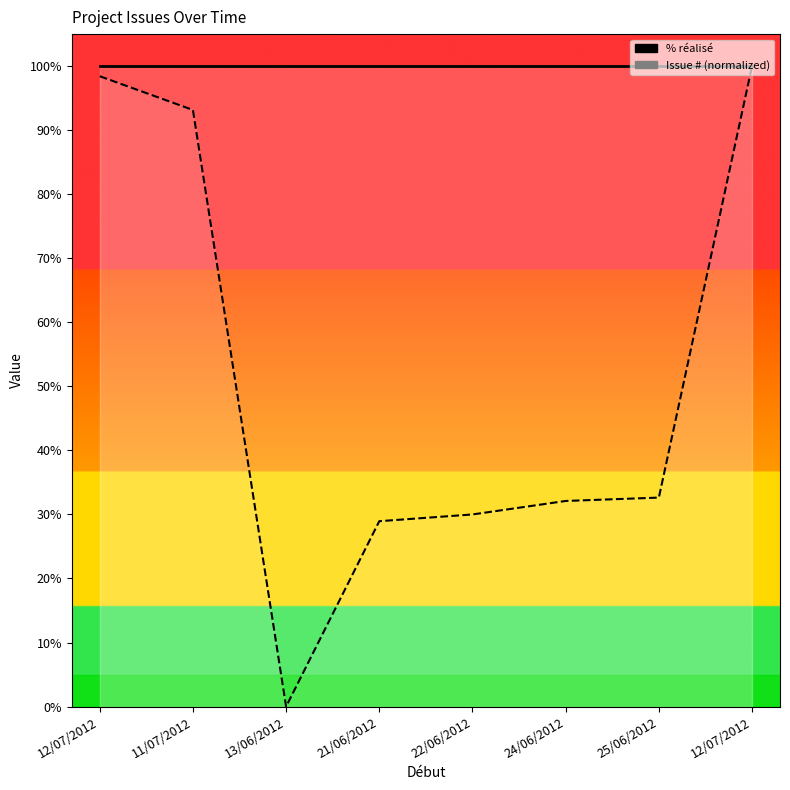

How many lines are shown in the chart?

2